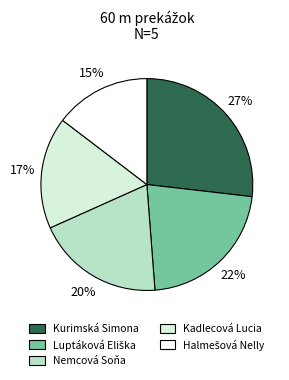

What percentage is the Kadlecová Lucia slice, to the nearest percent?

17%